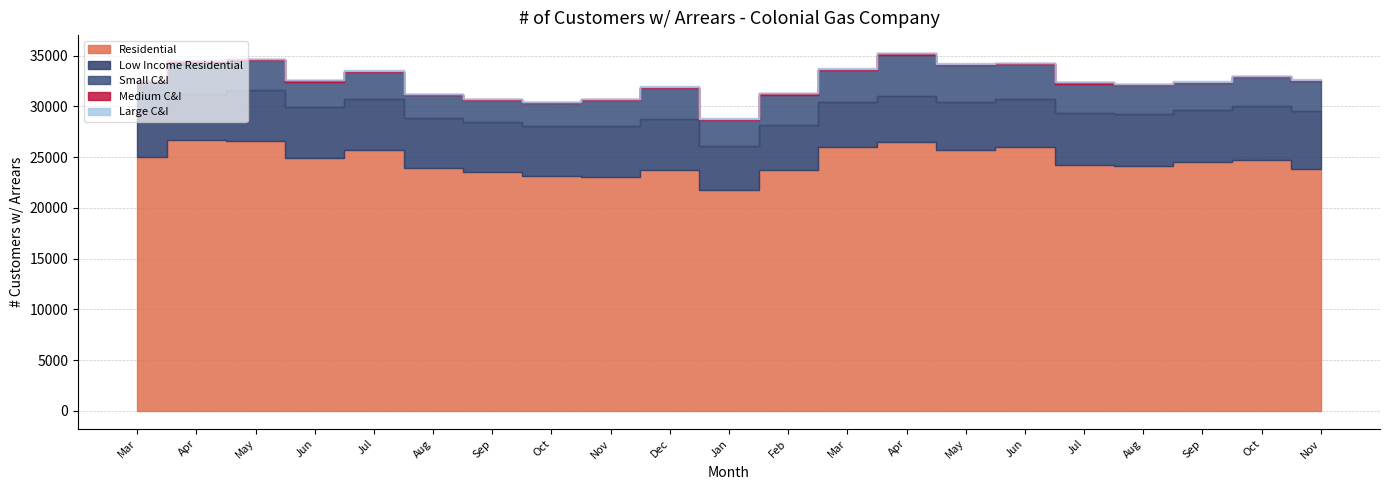

True or false: Residential and Small C&I intersect in this chart.

False